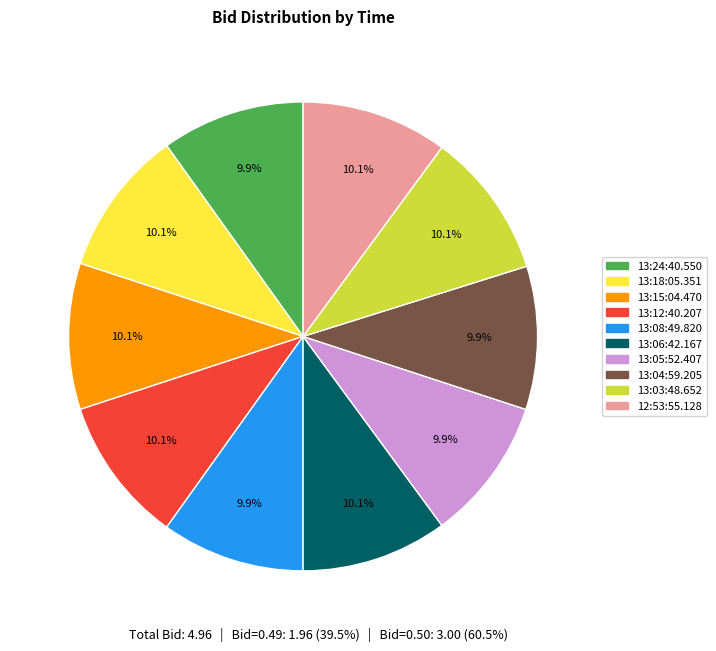

To the nearest percent, what percentage of the pie is 13:08:49.820?

10%